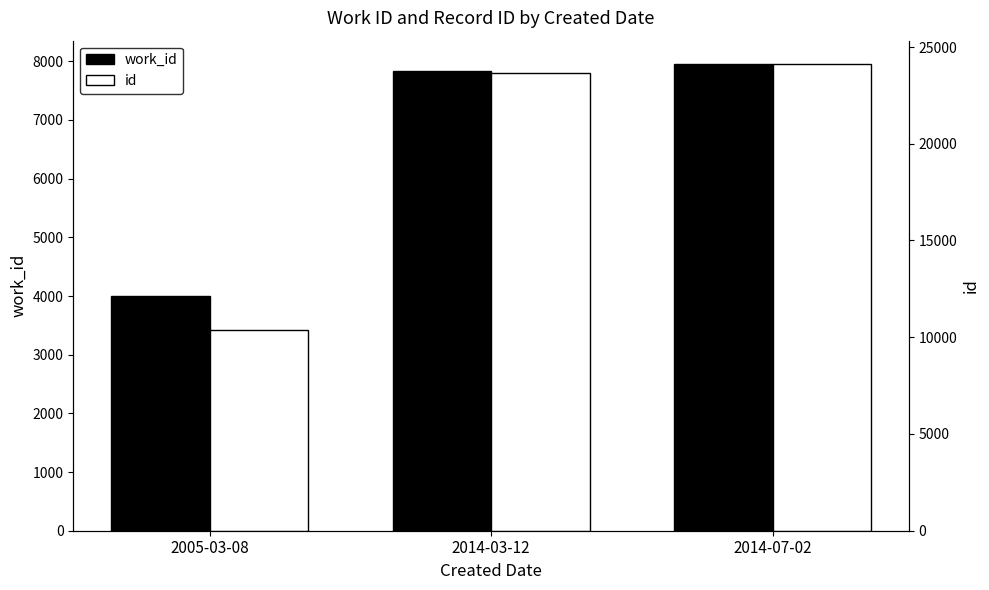

The value of id at 2014-07-02 is 24122. True or false?

True